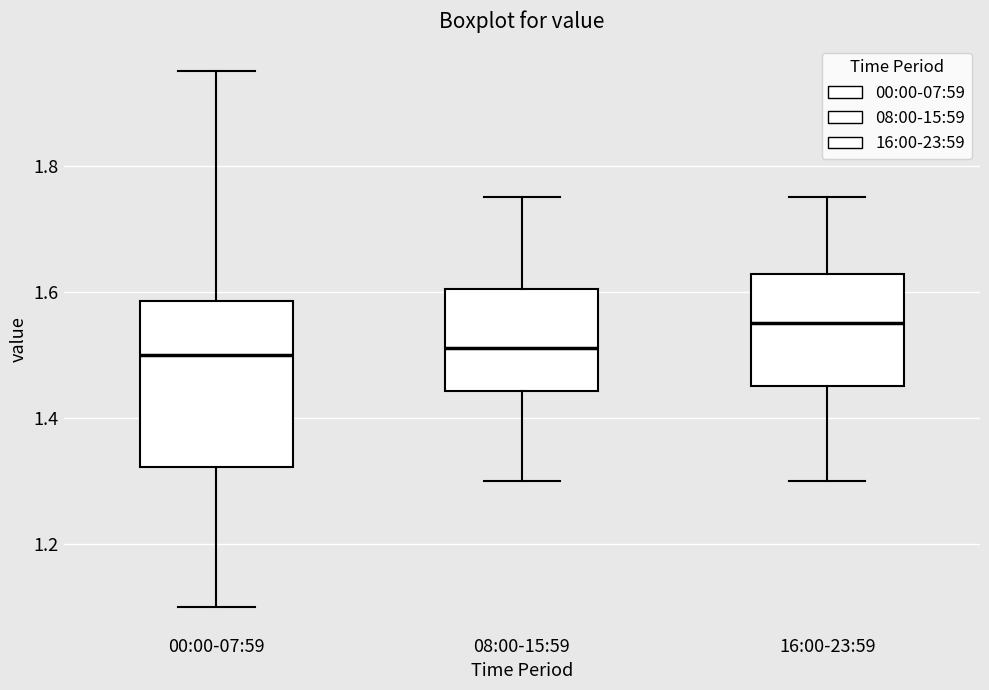

Which box has the highest median line?

16:00-23:59